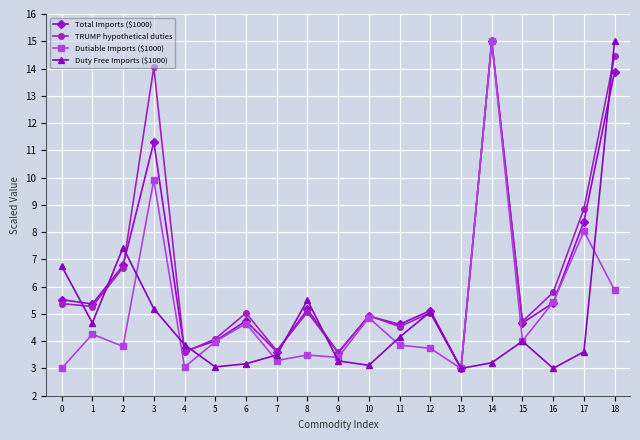

What are all the series names shown in the legend?

Total Imports ($1000), TRUMP hypothetical duties, Dutiable Imports ($1000), Duty Free Imports ($1000)